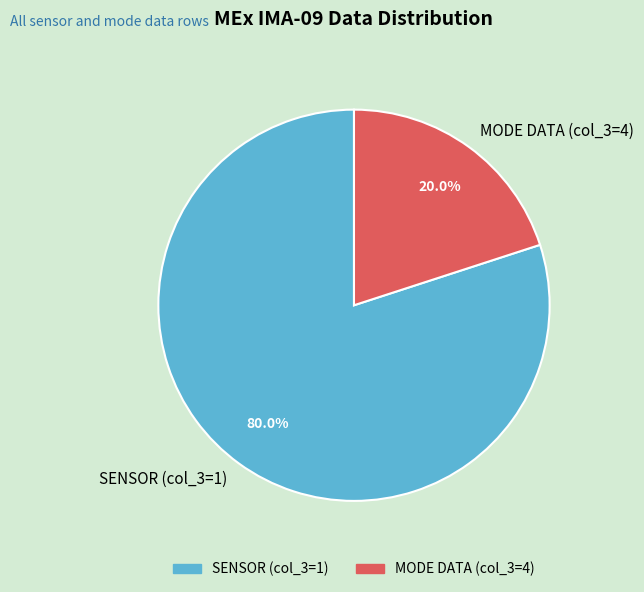

Does any single category account for the majority?

Yes